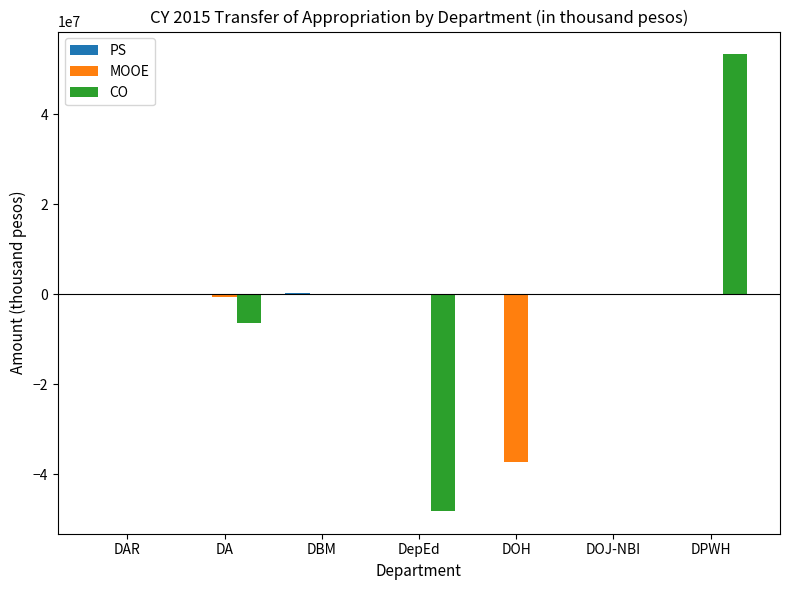

Are the bars grouped side by side (vs. stacked)?

Yes